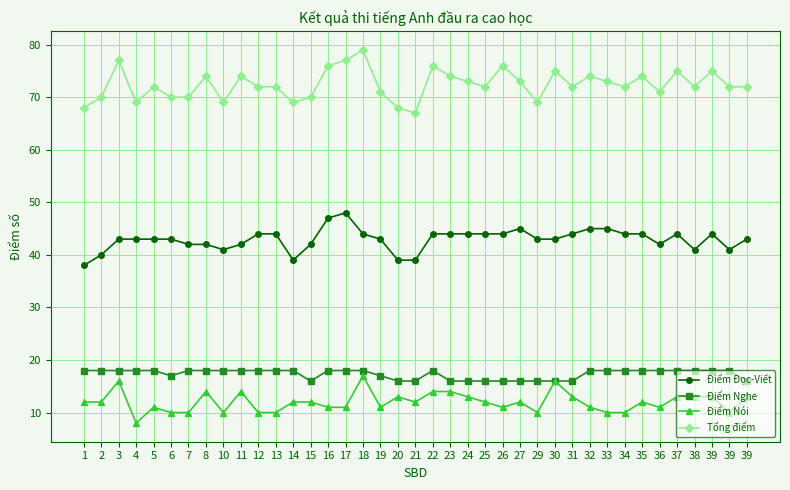

What are all the series names shown in the legend?

Điểm Đọc-Viết, Điểm Nghe, Điểm Nói, Tổng điểm